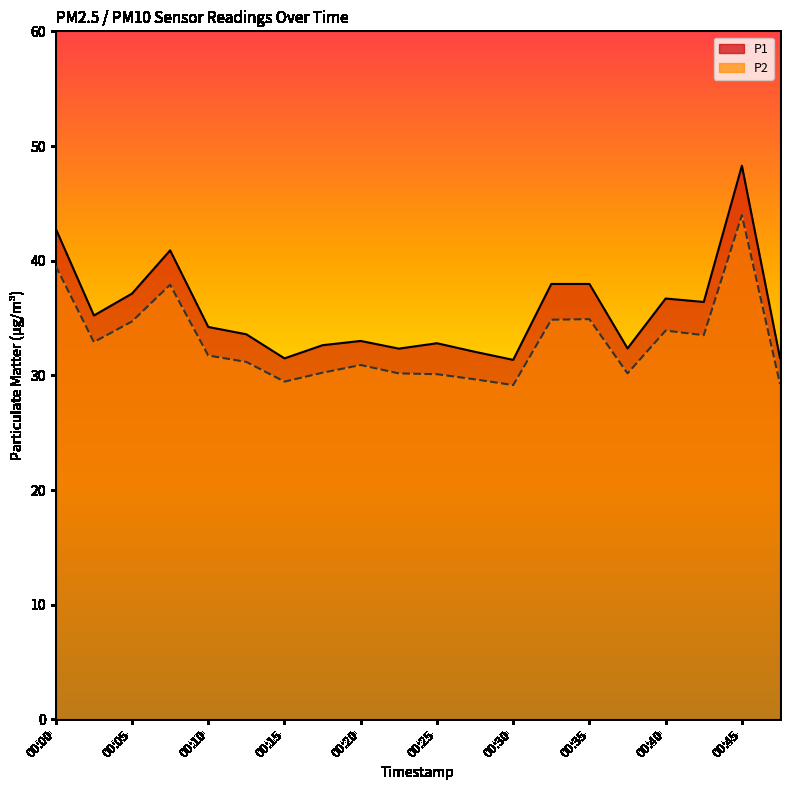

The value of P1 at 00:28 is 55.3. True or false?

False